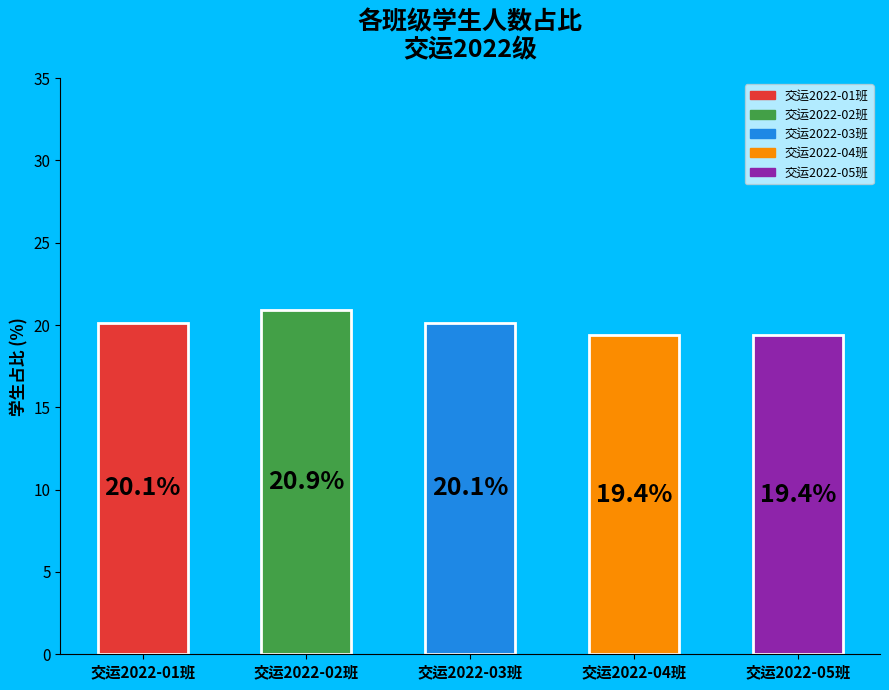

What is the sum of the values at 交运2022-02班 and 交运2022-01班?

41.0